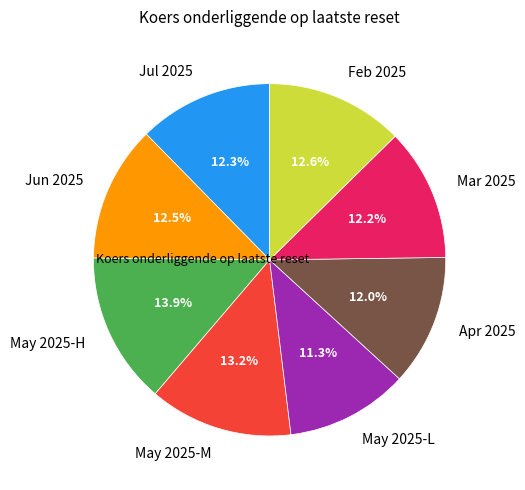

Is there any slice that represents more than half of the pie?

No